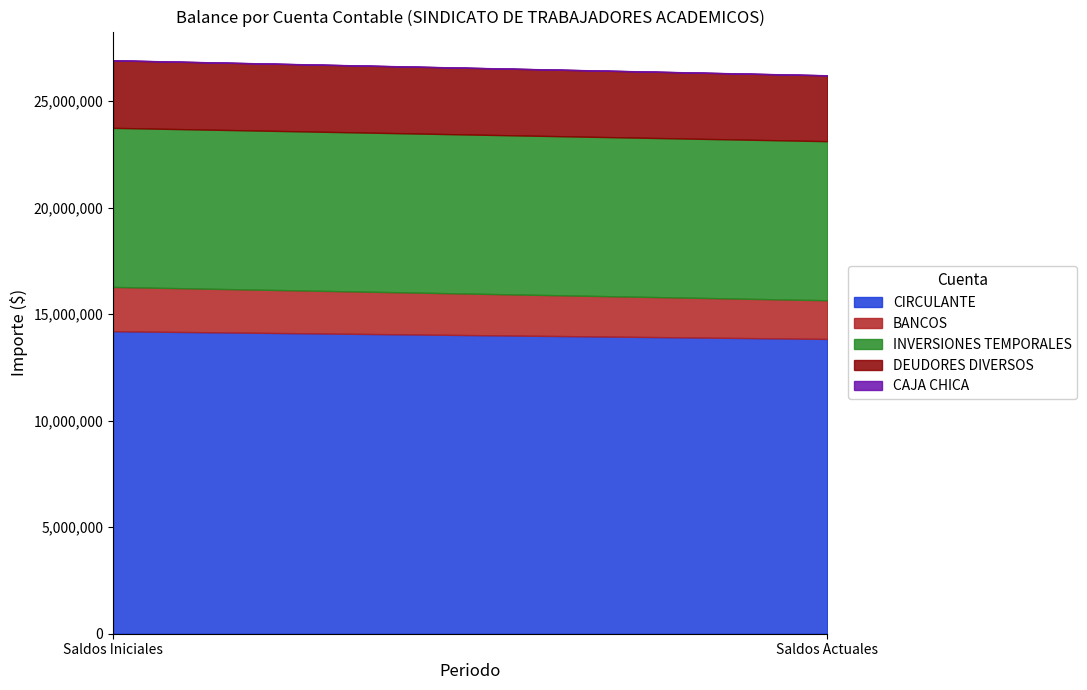

Count the number of categories in the chart.

2